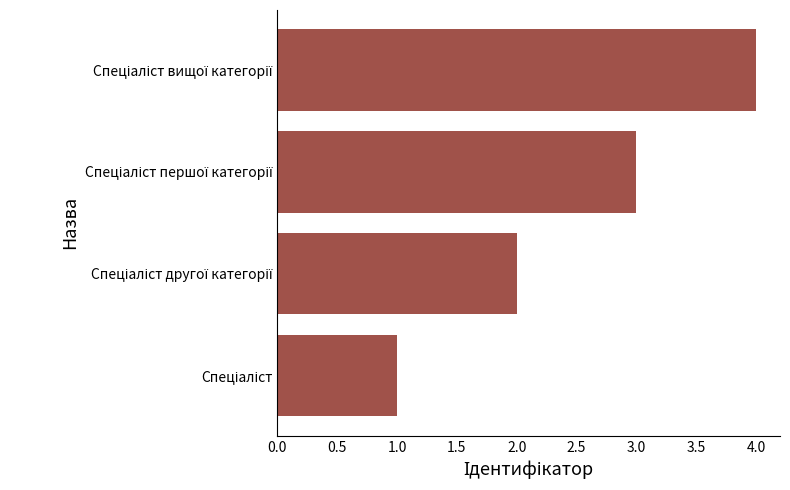

What is the greatest value displayed?

4